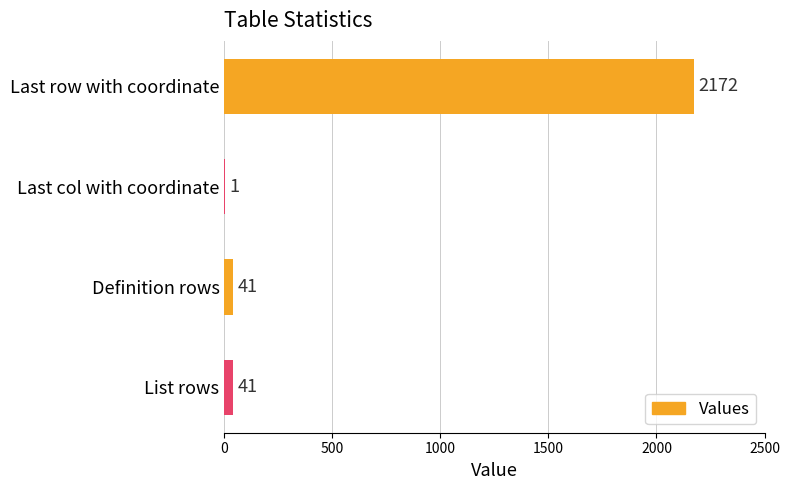

What is the average value?

564